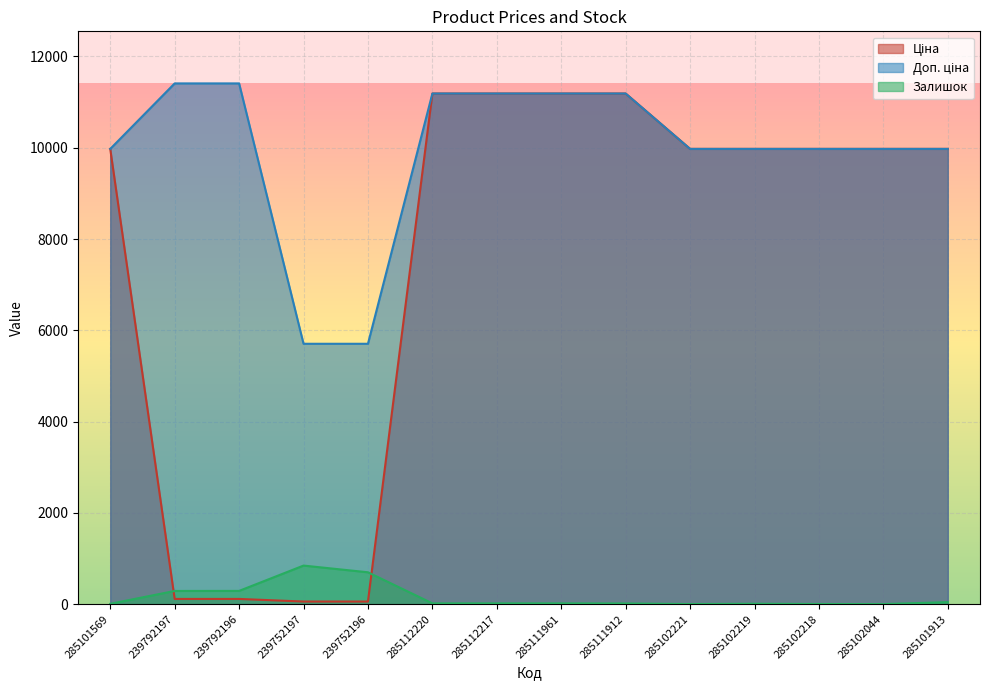

What is the difference between the maximum and minimum values in the Доп. ціна series?

5705.0